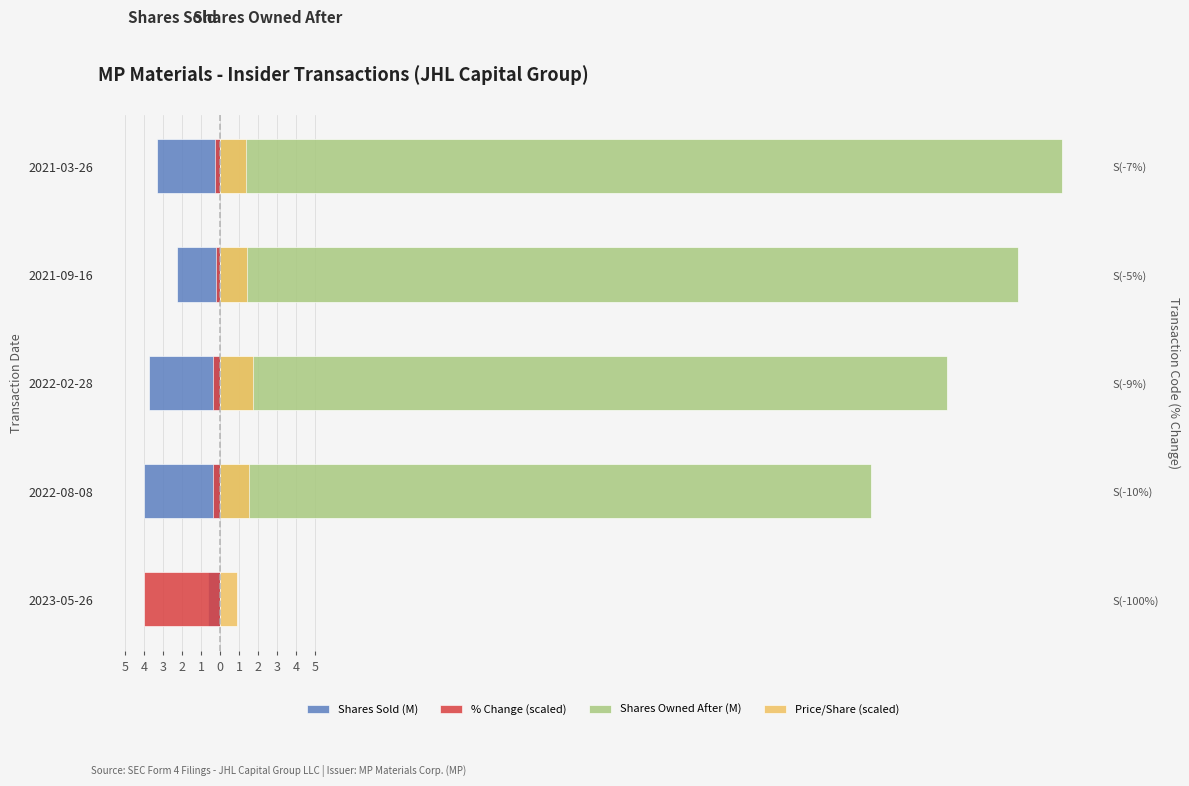

List the labels in order of % Change (scaled) value, largest first.

2021-09-16, 2021-03-26, 2022-02-28, 2022-08-08, 2023-05-26